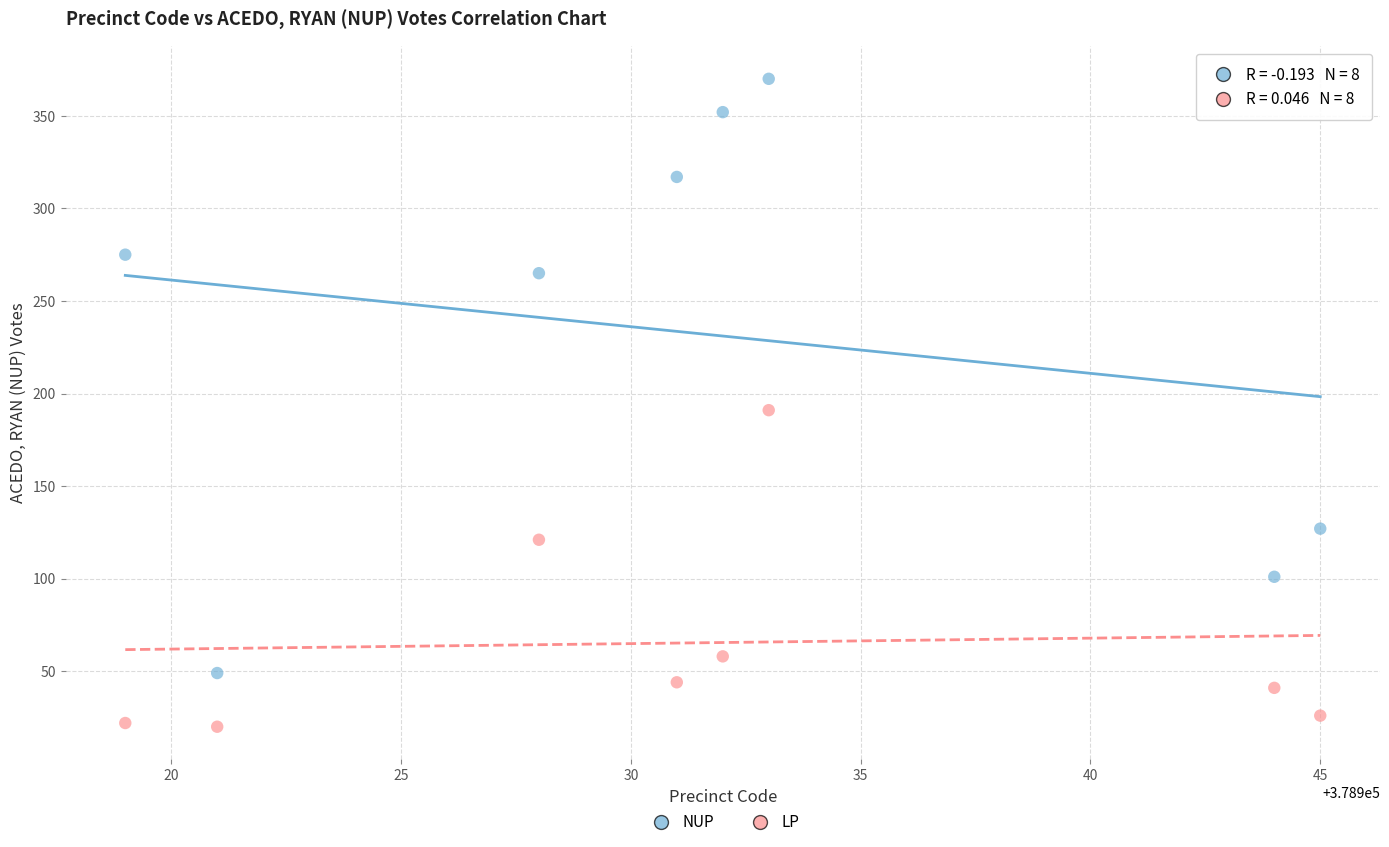

In the LP series, what Y value is closest to 105?

121